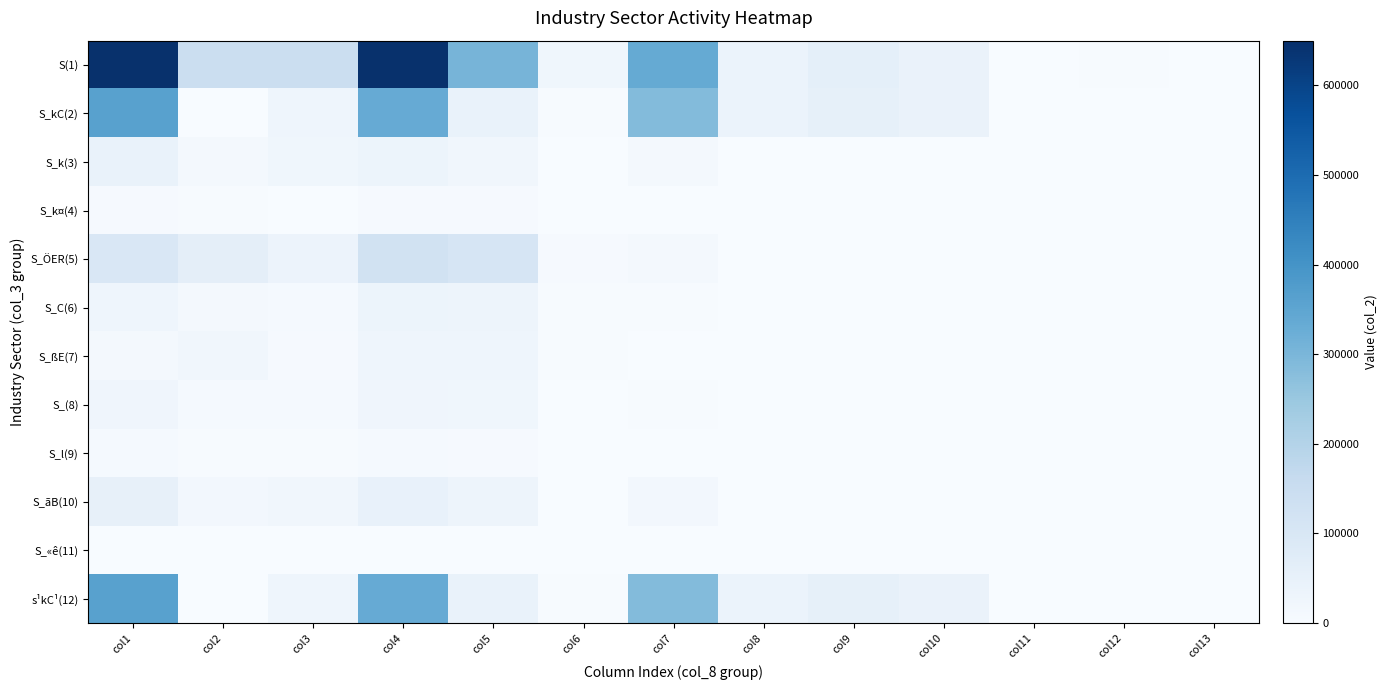

What is the spread (max minus min) of values at col8?

40266